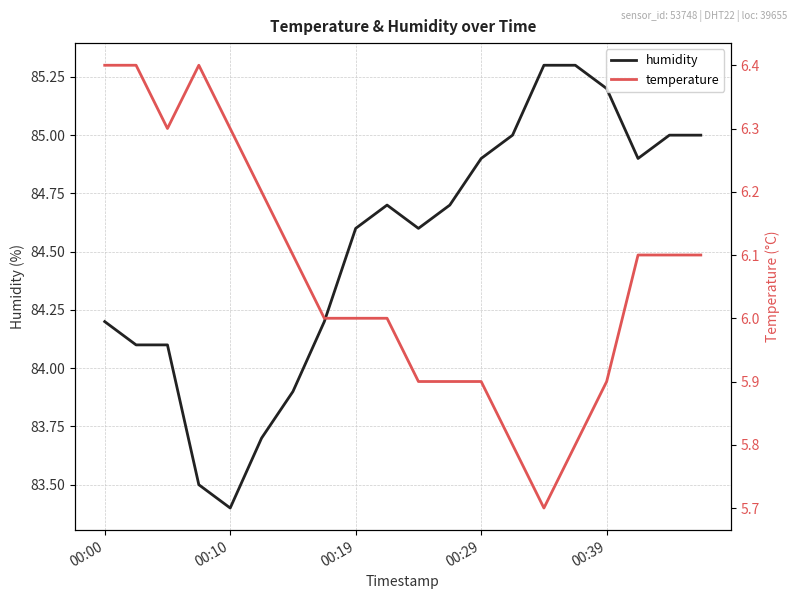

True or false: temperature and humidity intersect in this chart.

False